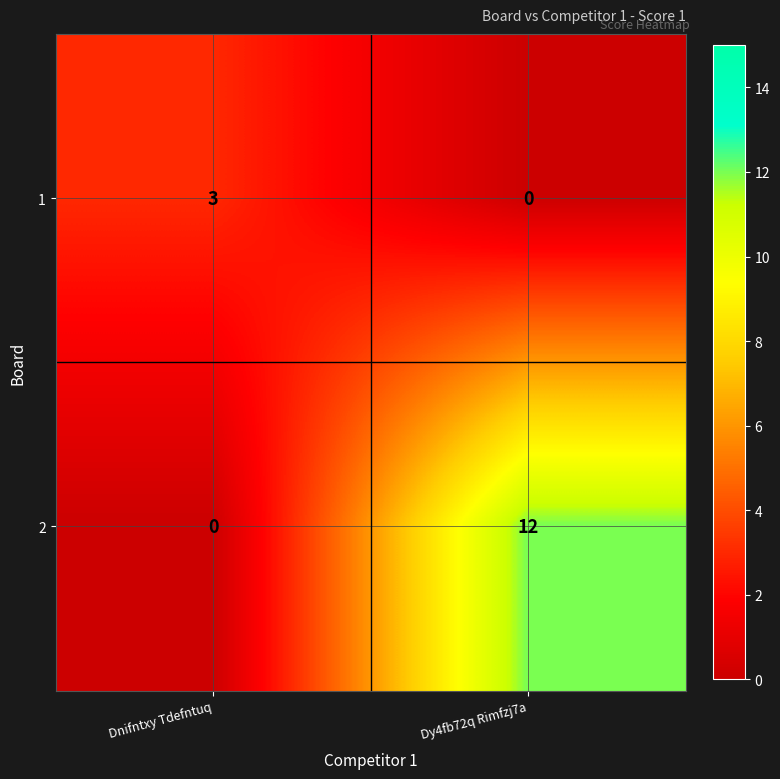

What is the difference between the highest and lowest values at Dnifntxy Tdefntuq?

3